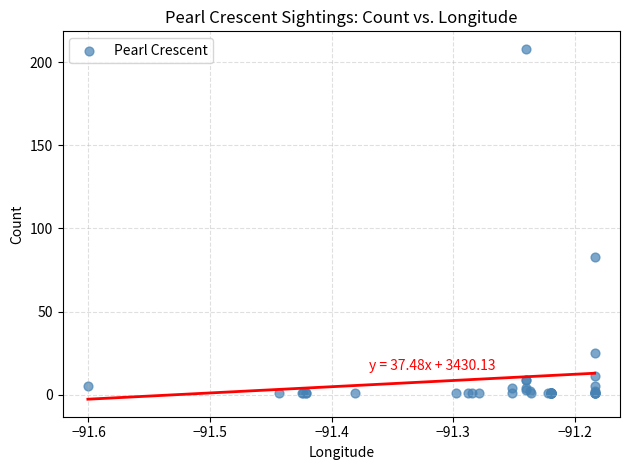

What Y value in the scatter plot is closest to 104?

83